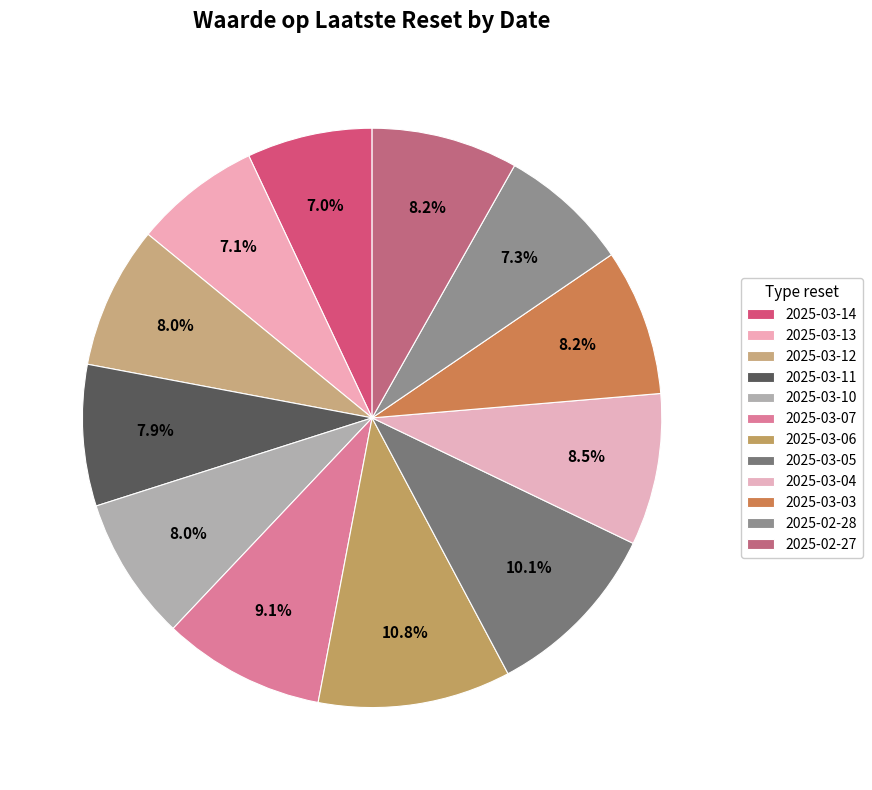

Combined, what portion of the pie is 2025-03-05 and 2025-03-14?

17.1%